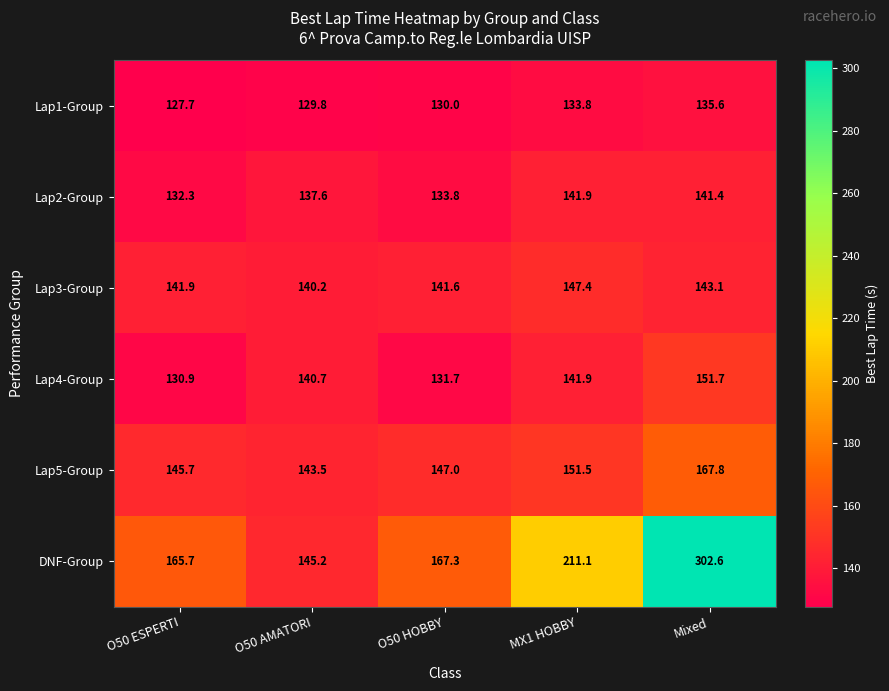

What is the spread (max minus min) of values at Mixed?

167.0